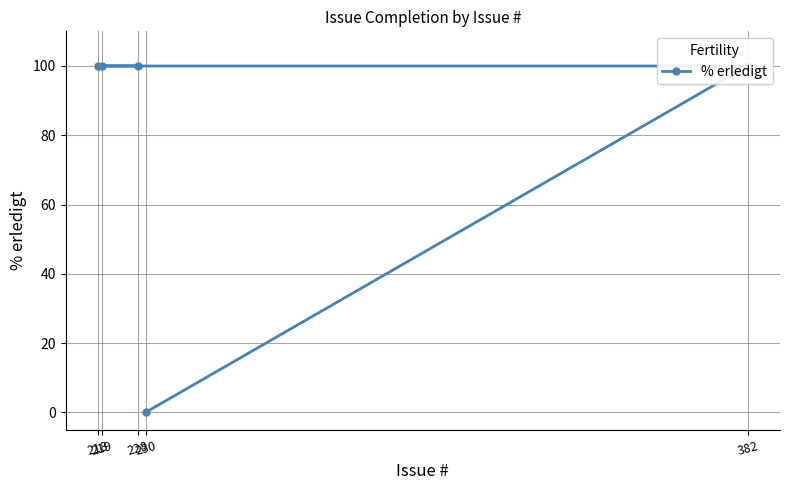

Is it true that the value at 228 is 22?

False